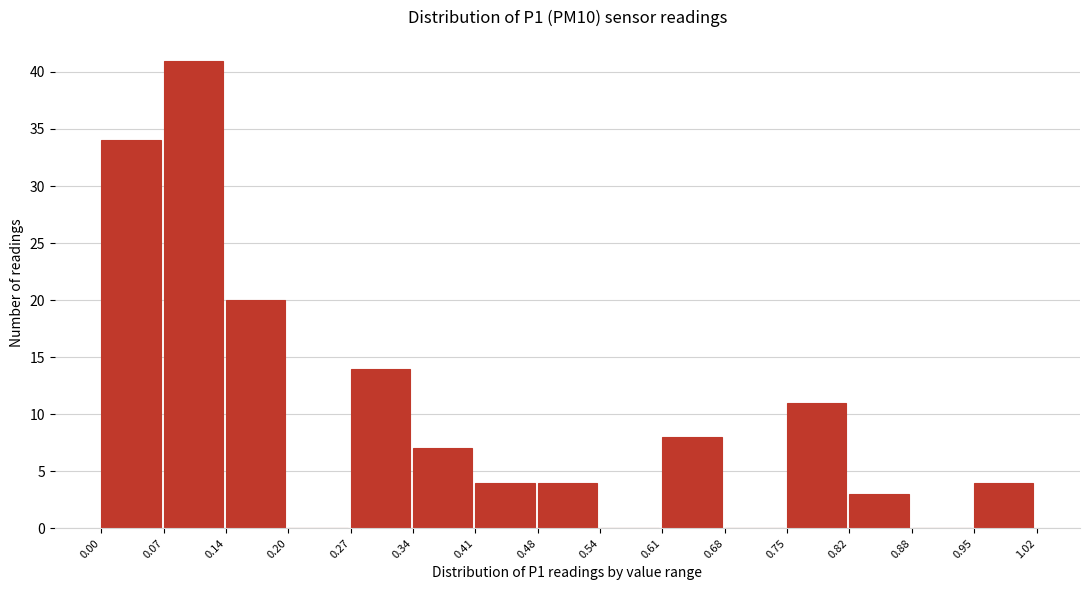

Reading left to right, list every bar in this chart as the range it spans on the x-axis followed by its height. The values are not printed on the chart, so give them approximately, as read against the axis.

0.00 to 0.07: 34
0.07 to 0.14: 41
0.14 to 0.20: 20
0.20 to 0.27: 0
0.27 to 0.34: 14
0.34 to 0.41: 7
0.41 to 0.48: 4
0.48 to 0.54: 4
0.54 to 0.61: 0
0.61 to 0.68: 8
0.68 to 0.75: 0
0.75 to 0.82: 11
0.82 to 0.88: 3
0.88 to 0.95: 0
0.95 to 1.02: 4